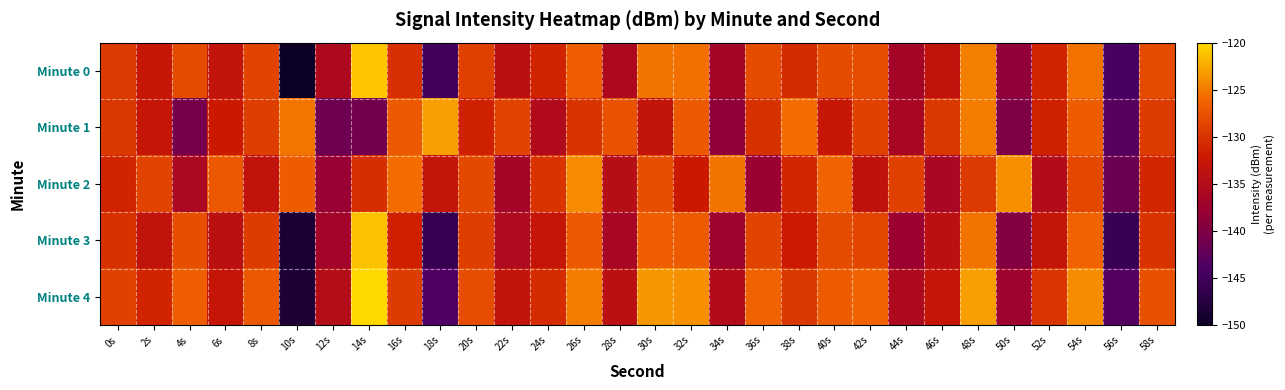

How many data points does each series have?

30